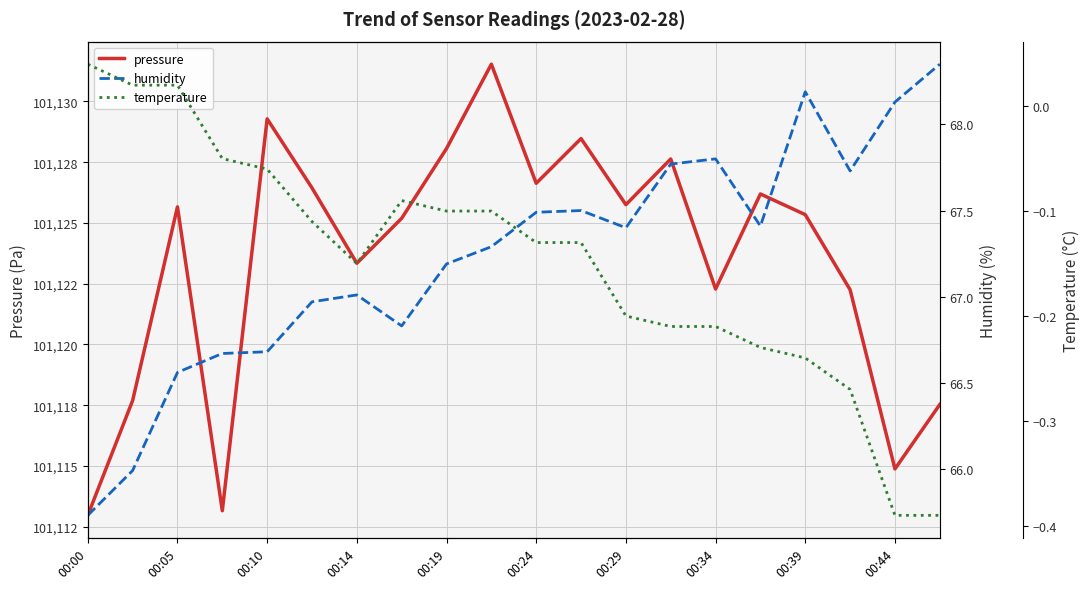

At which category does pressure reach its first local peak?

00:05